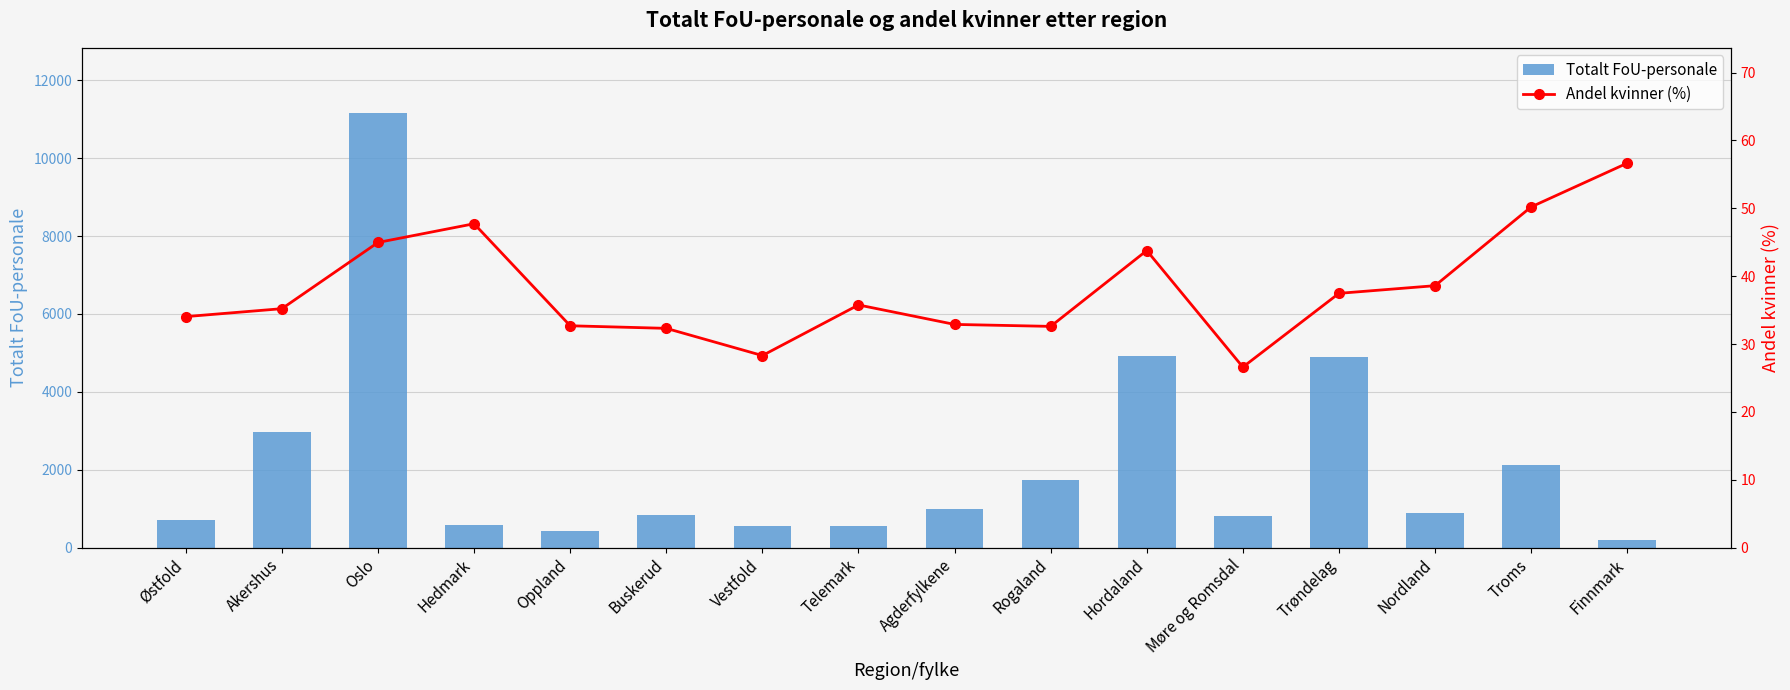

Which series has the widest spread of values?

Totalt FoU-personale